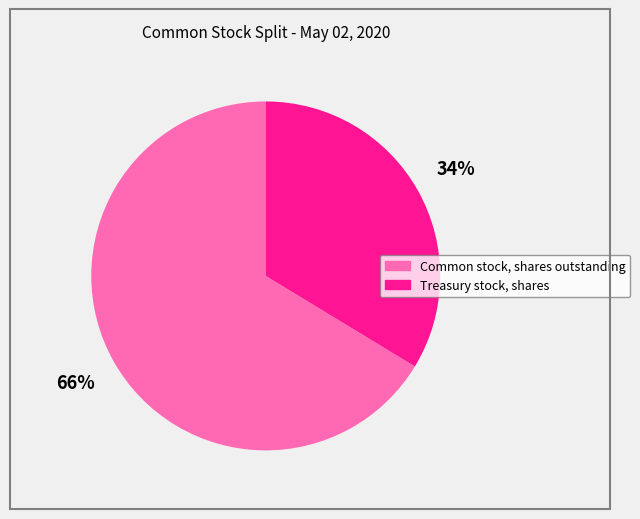

Which category has the biggest portion of the pie?

Common stock, shares outstanding